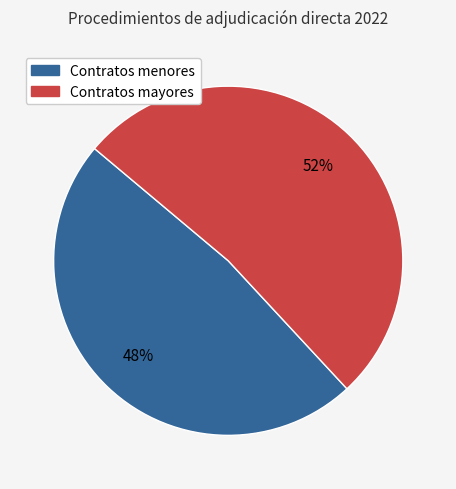

To the nearest percent, what is the average slice percentage?

50%